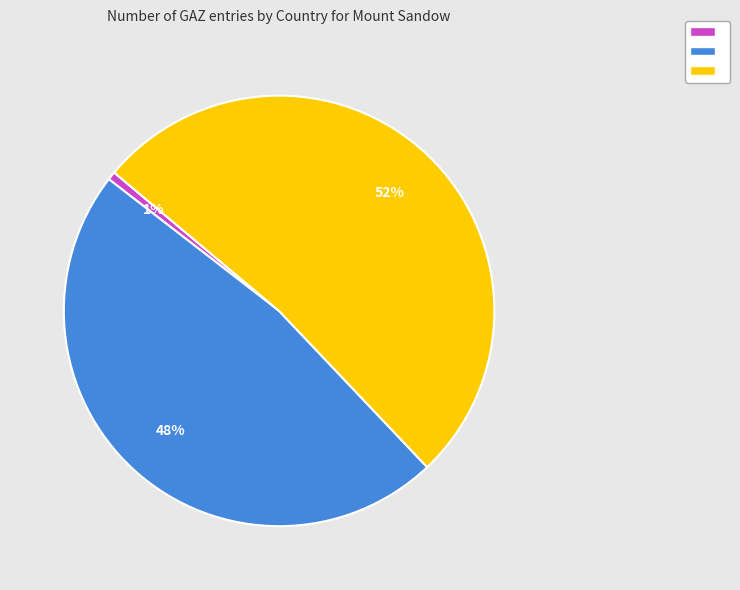

How many segments does this pie chart have?

3